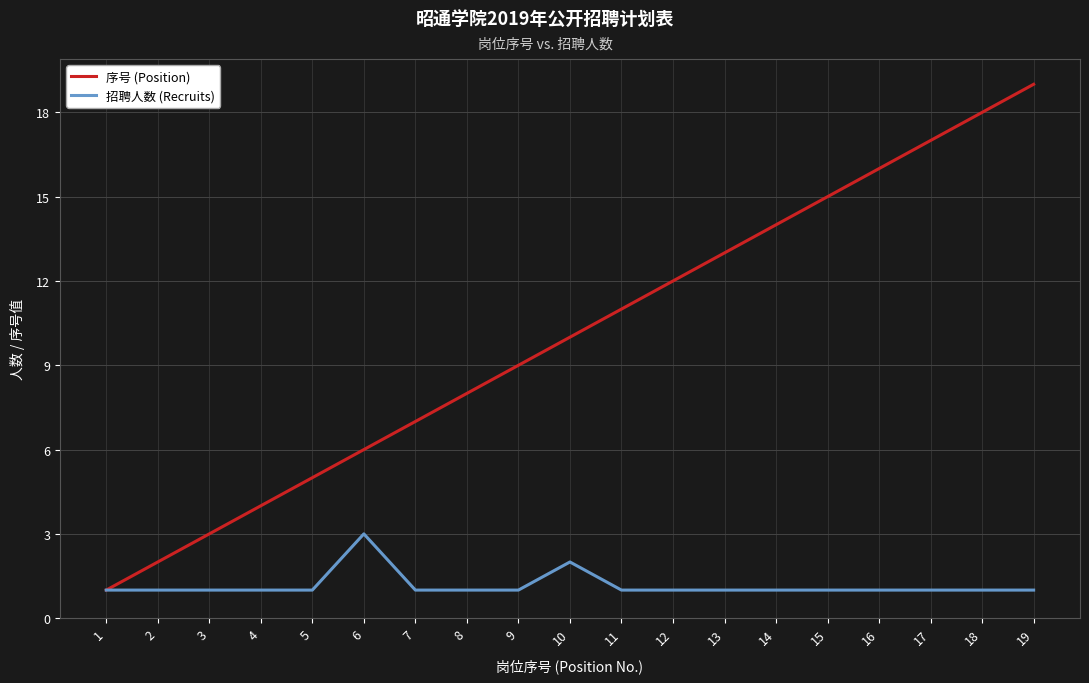

What is the average value of the 序号 (Position) series?

10